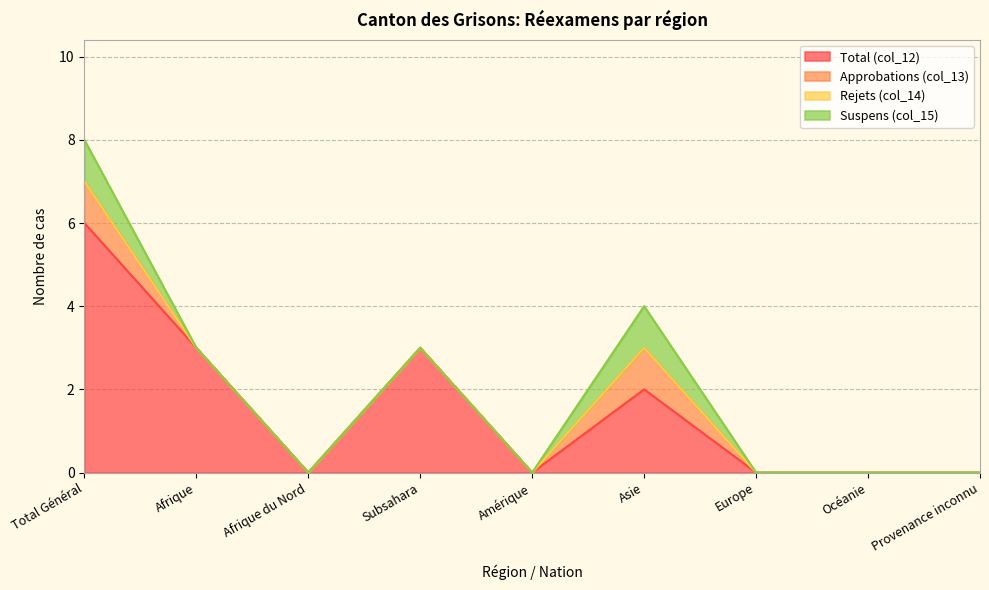

How many series are shown in this chart?

4